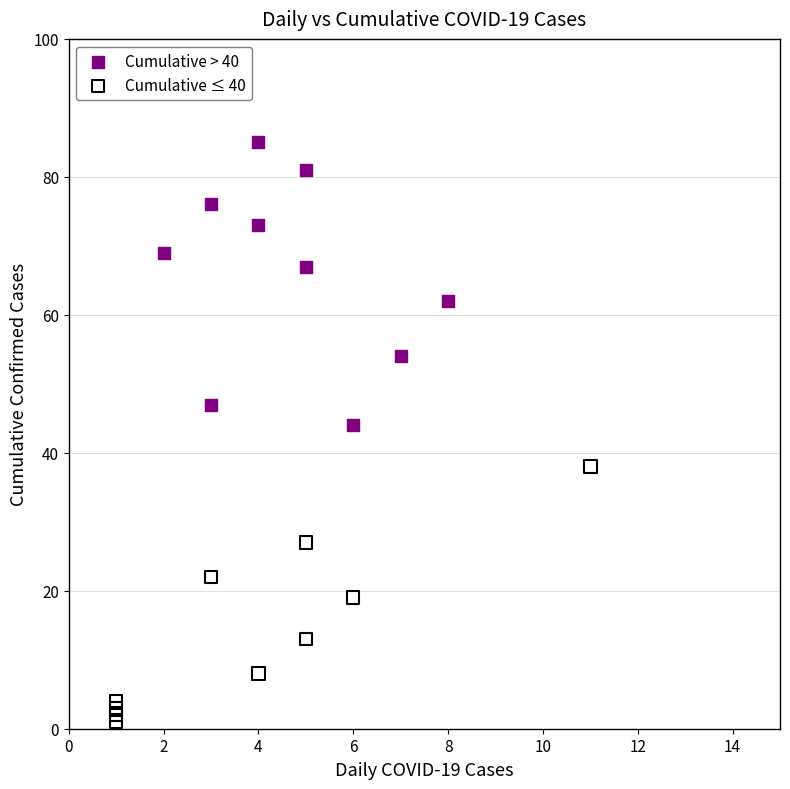

Which series reaches the maximum Y coordinate?

Cumulative > 40